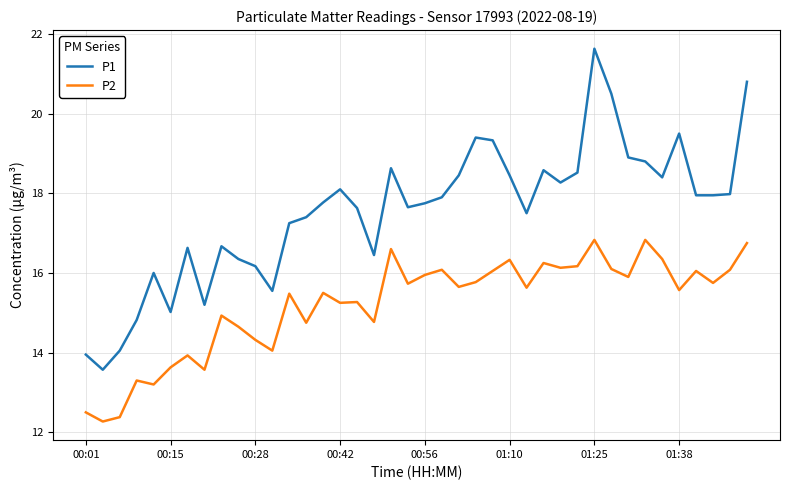

What is the difference between the maximum and minimum values in the P1 series?

8.1